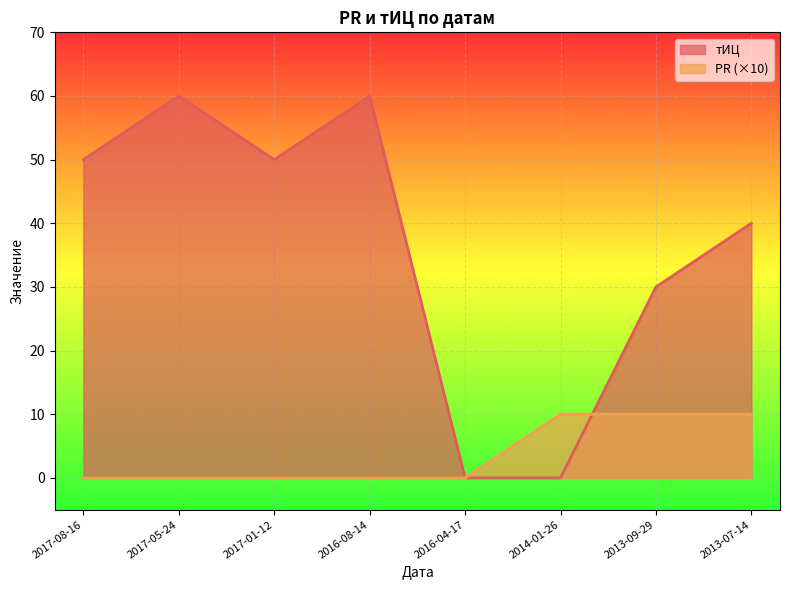

Is it true that PR equals 10 at 2014-01-26?

True